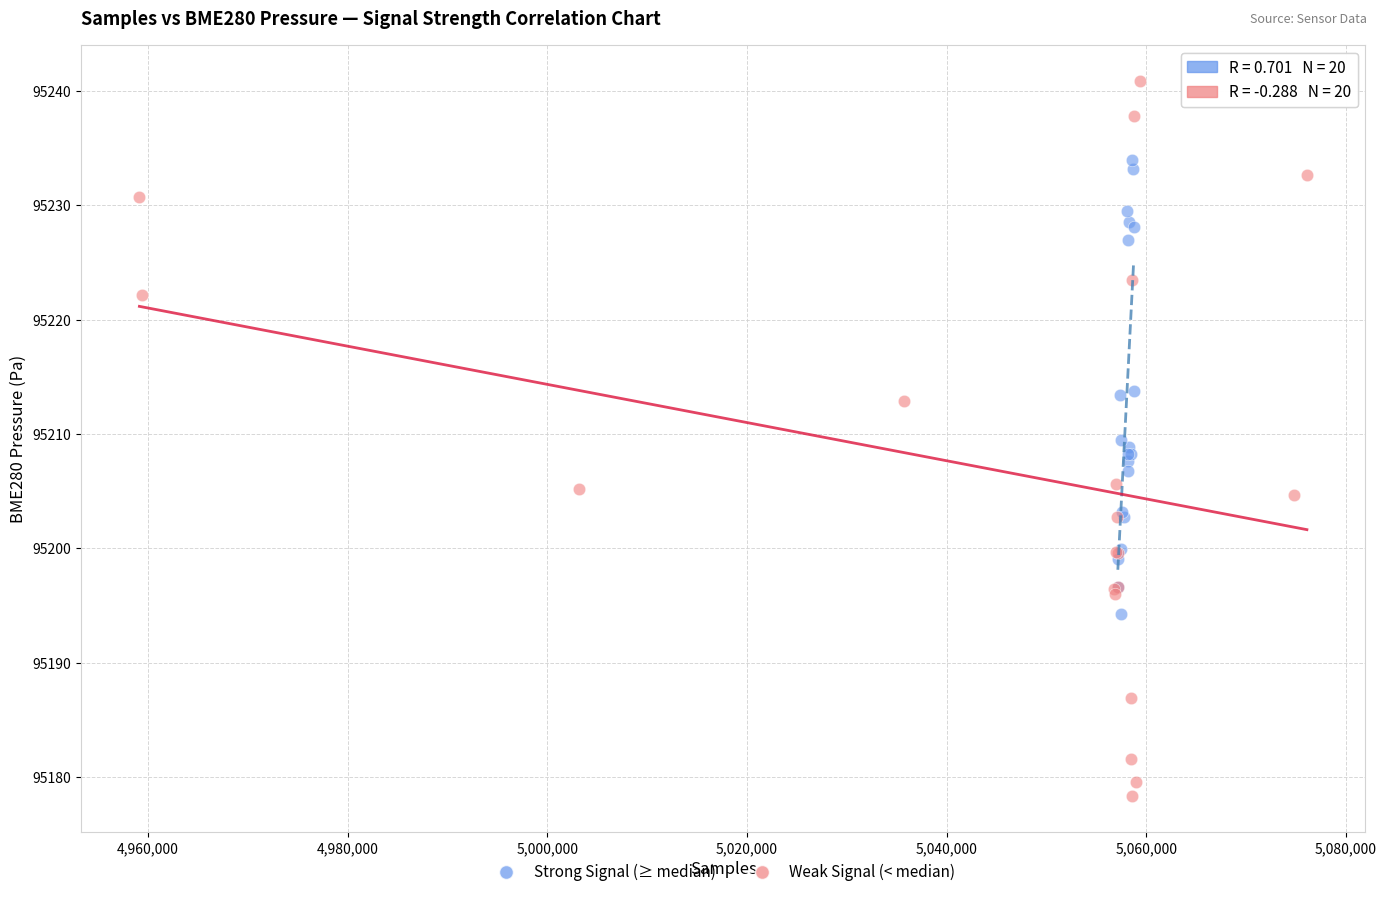

Which series has the widest spread of Y values?

Weak Signal (< median)